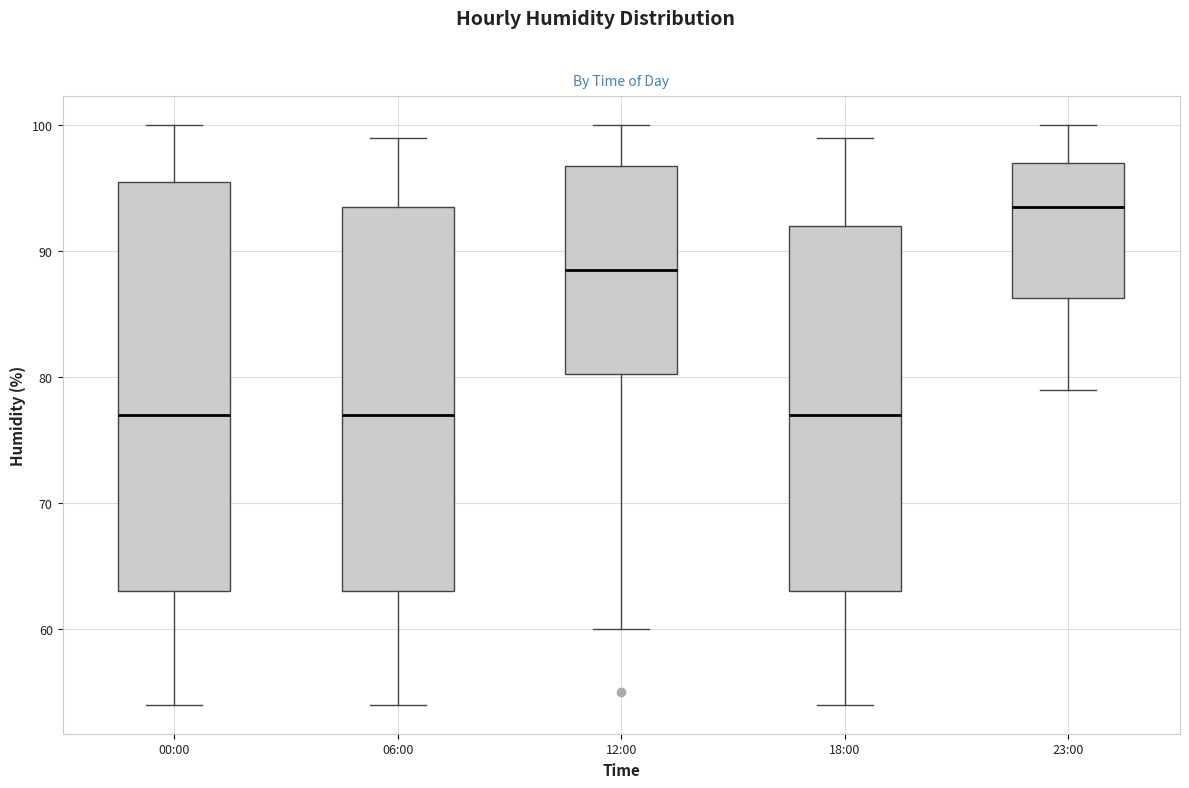

Reading left to right, transcribe this box plot: for each box, give where its median line is, the range the box spans, and where its two whiskers end, as read against the y-axis. The values are not printed on the chart, so give them approximately, as read against the axis.

00:00: median 77, box 63 to 96, whiskers 54 to 100
06:00: median 77, box 63 to 94, whiskers 54 to 99
12:00: median 89, box 80 to 97, whiskers 60 to 100
18:00: median 77, box 63 to 92, whiskers 54 to 99
23:00: median 94, box 86 to 97, whiskers 79 to 100